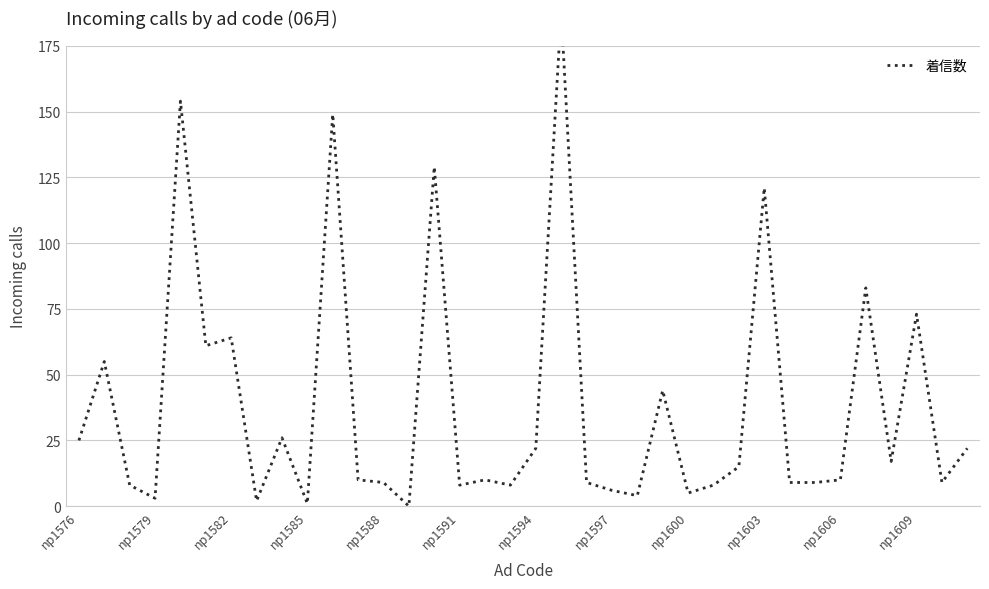

What is the difference between the values at 22 and 27?

117